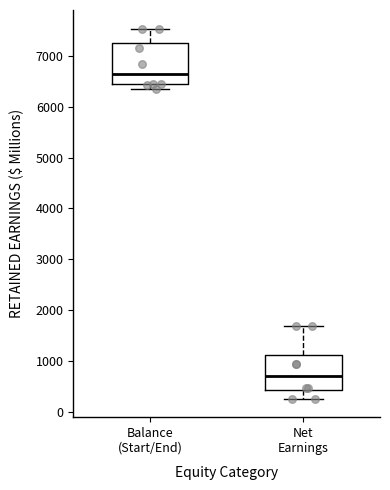

Where does the upper whisker of the box for Balance (Start/End) end on the y-axis? The values are not printed on the chart, so give them approximately, as read against the axis.

7500